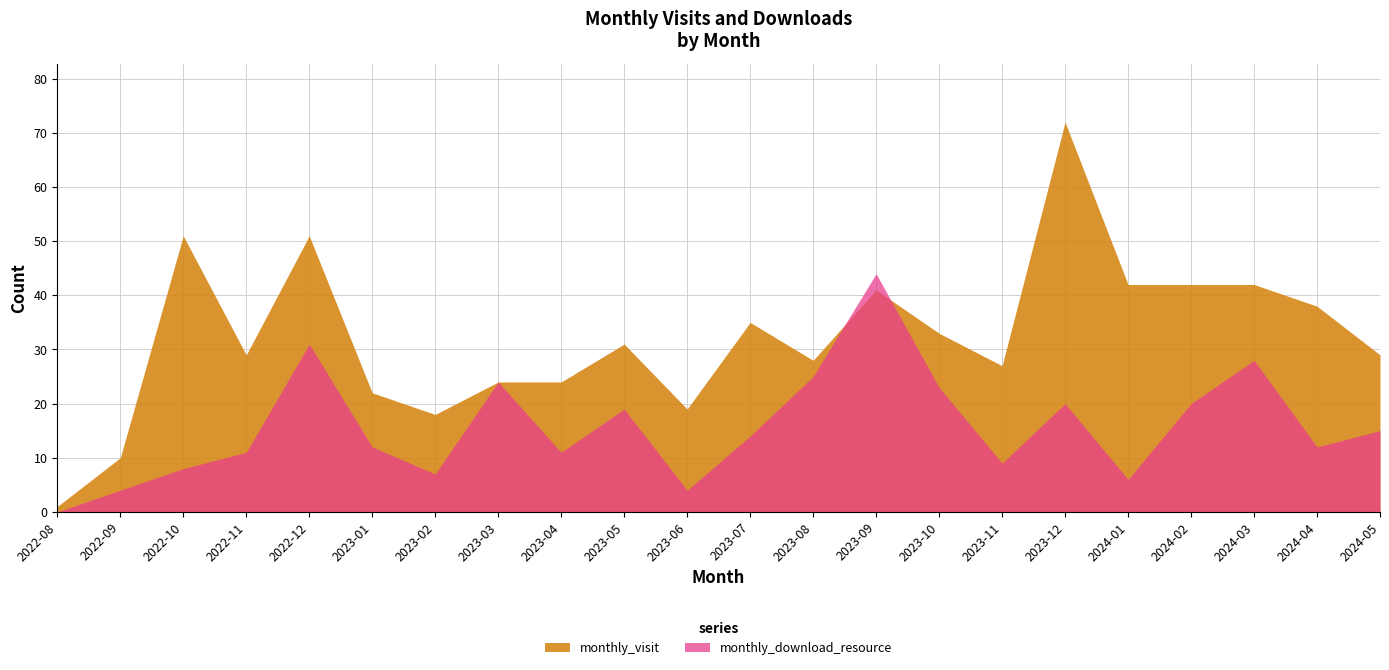

Which series has the largest total across all categories?

monthly_visit